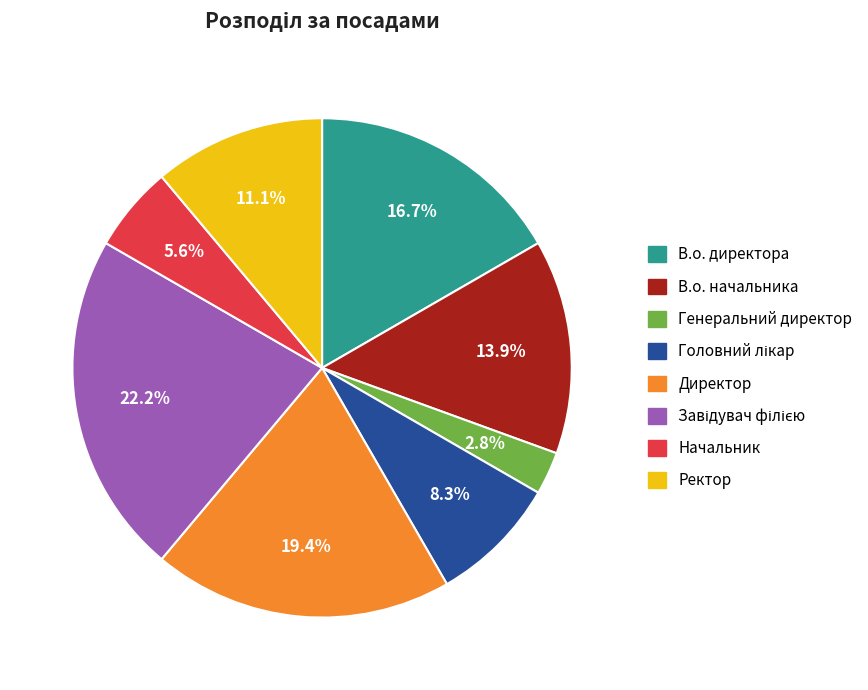

How many slices are in this pie chart?

8